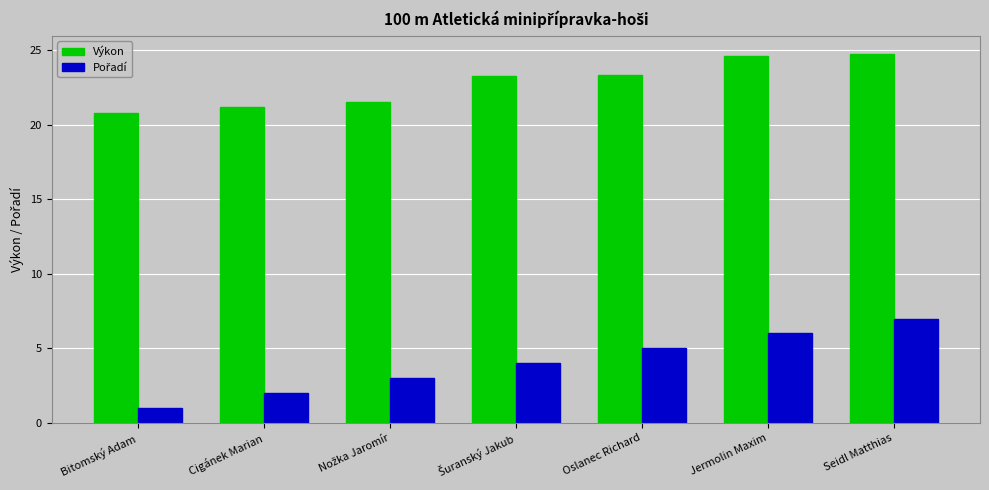

Does the chart contain any negative values?

No